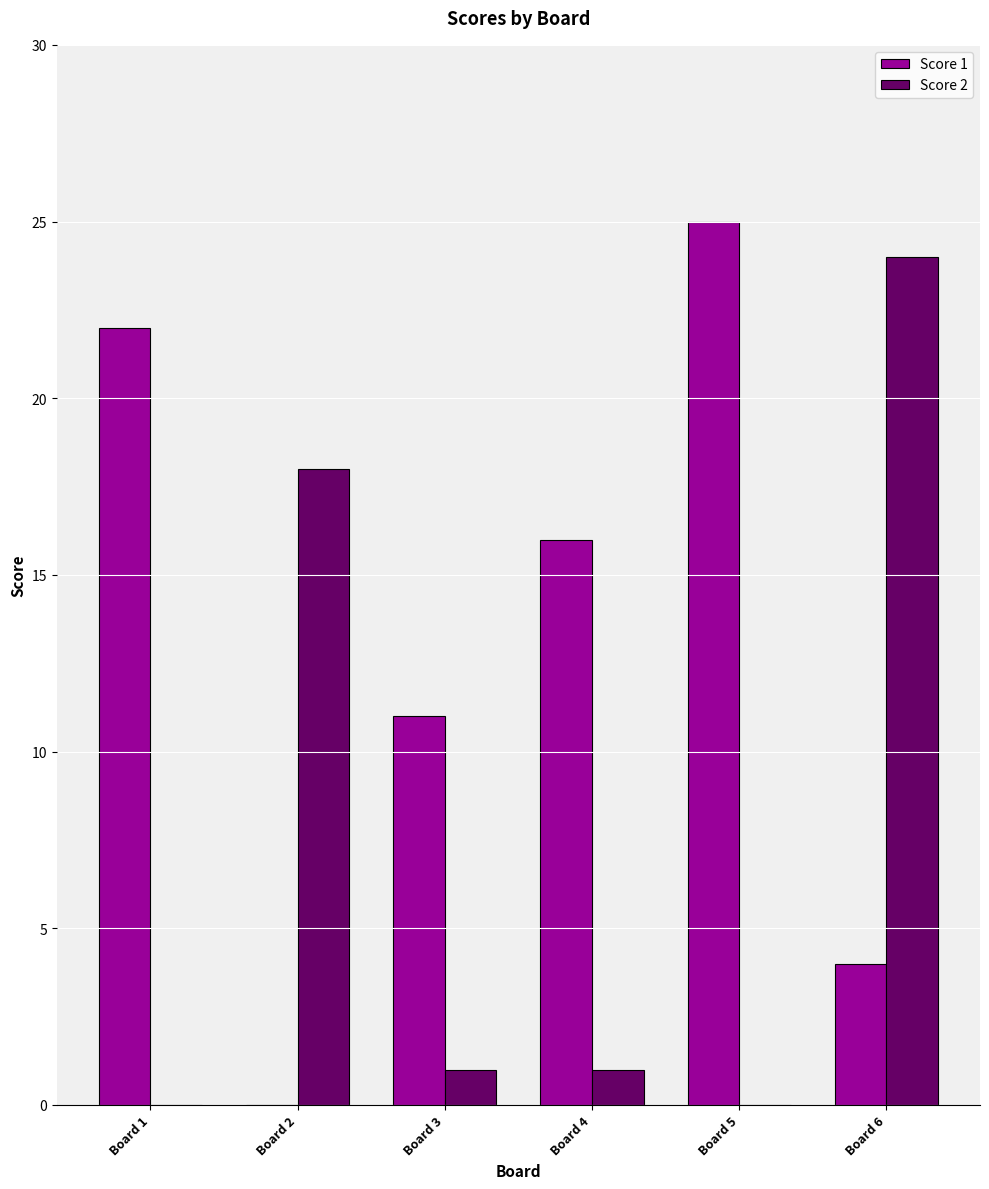

Which category has the highest value in the Score 1 series?

Board 5